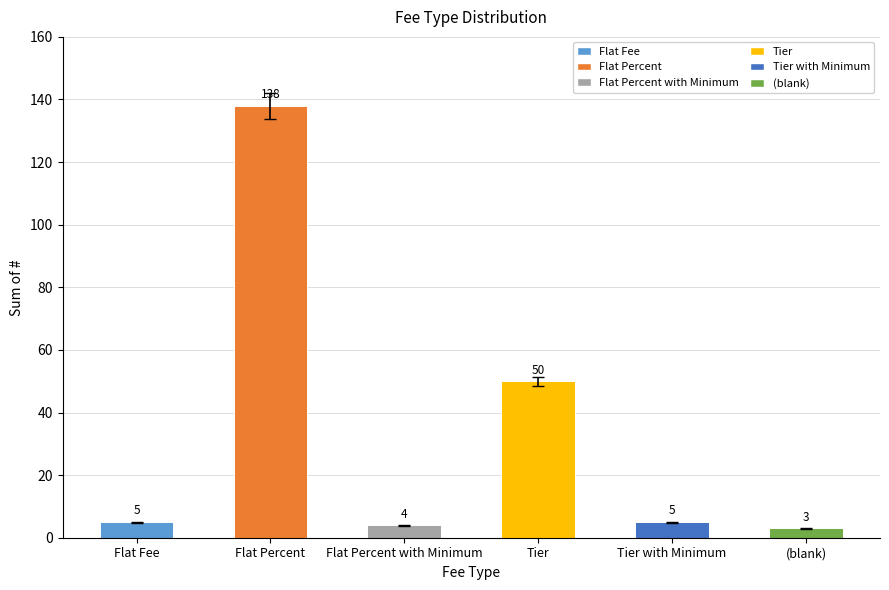

Reading left to right, what are all the values shown in this chart?

Flat Fee=5	Flat Percent=138	Flat Percent with Minimum=4	Tier=50	Tier with Minimum=5	(blank)=3